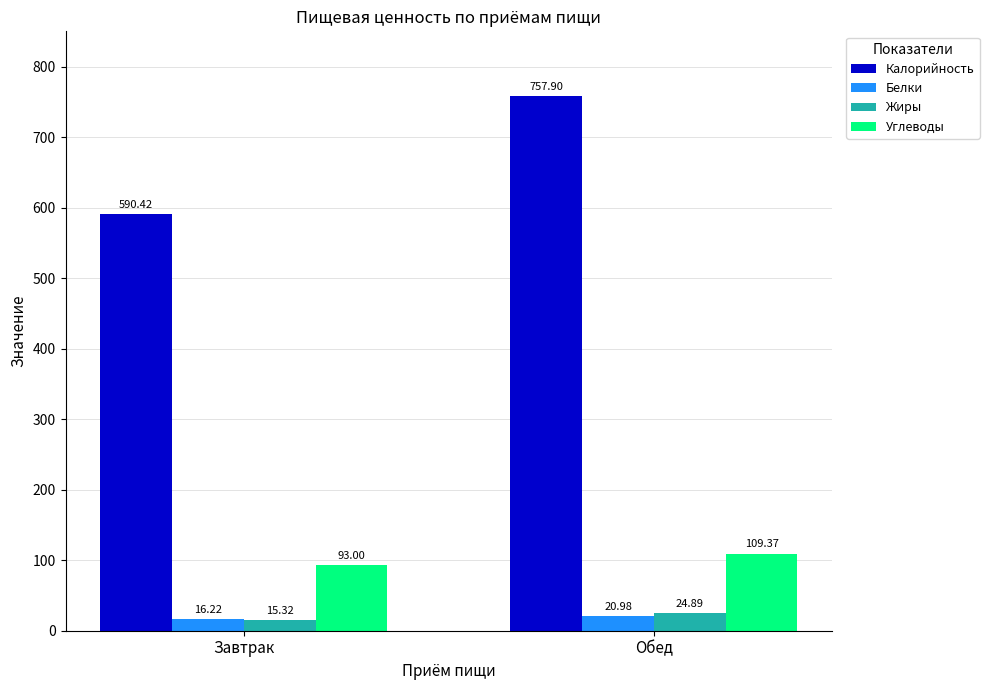

Reading left to right, extract all data points from this chart.

Калорийность: 590.4	757.9
Белки: 16.2	21.0
Жиры: 15.3	24.9
Углеводы: 93.0	109.4